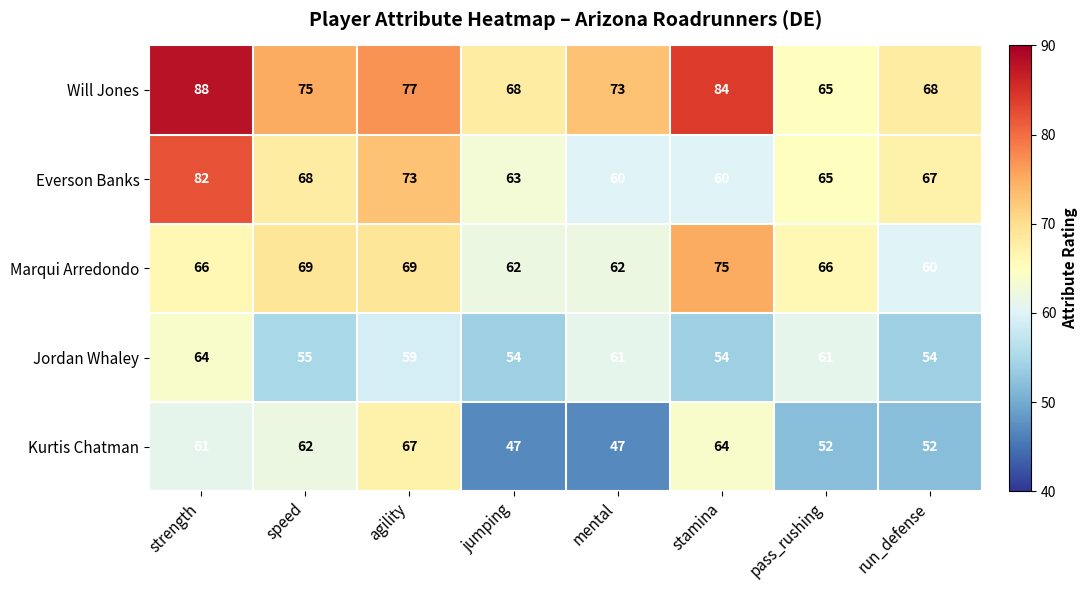

What is the greatest value displayed?

88